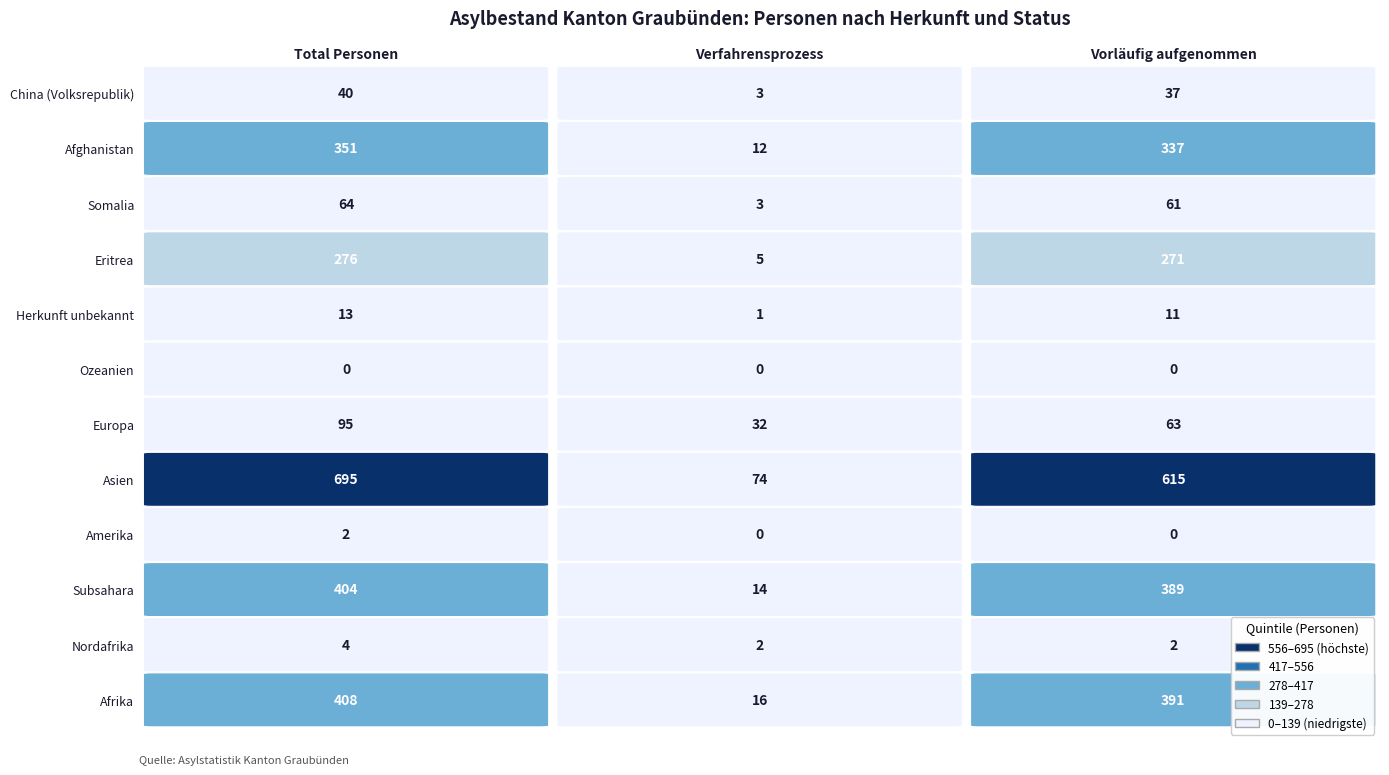

The value of China (Volksrepublik) at 2 is 53. True or false?

False